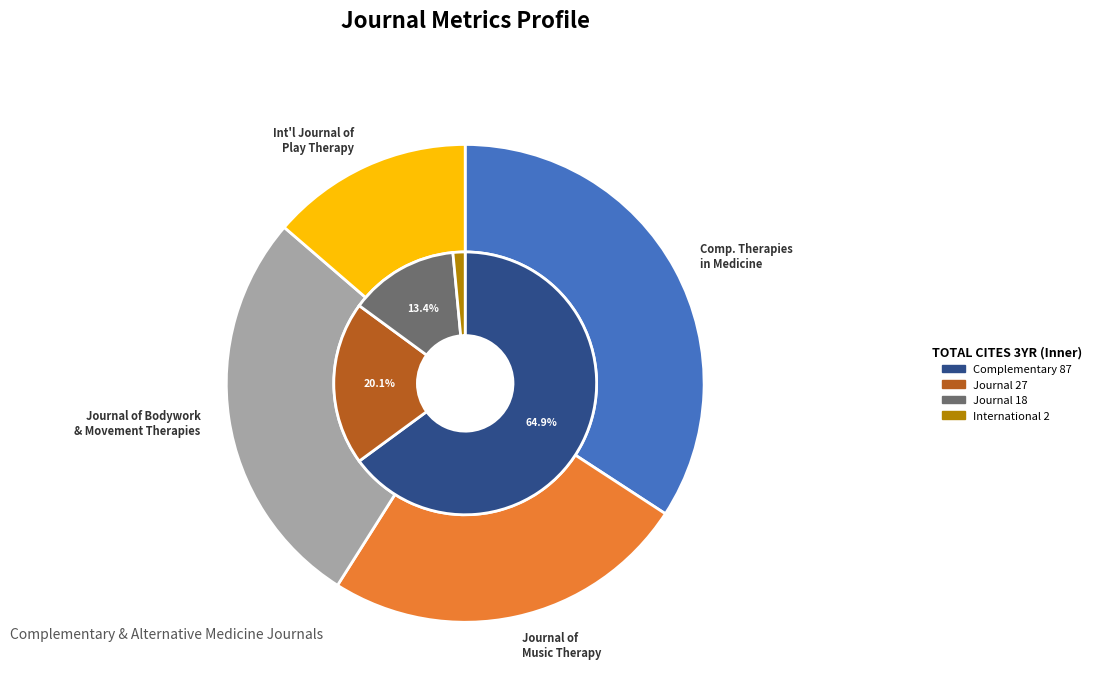

Which slice is the largest?

Complementary Therapies in Medicine